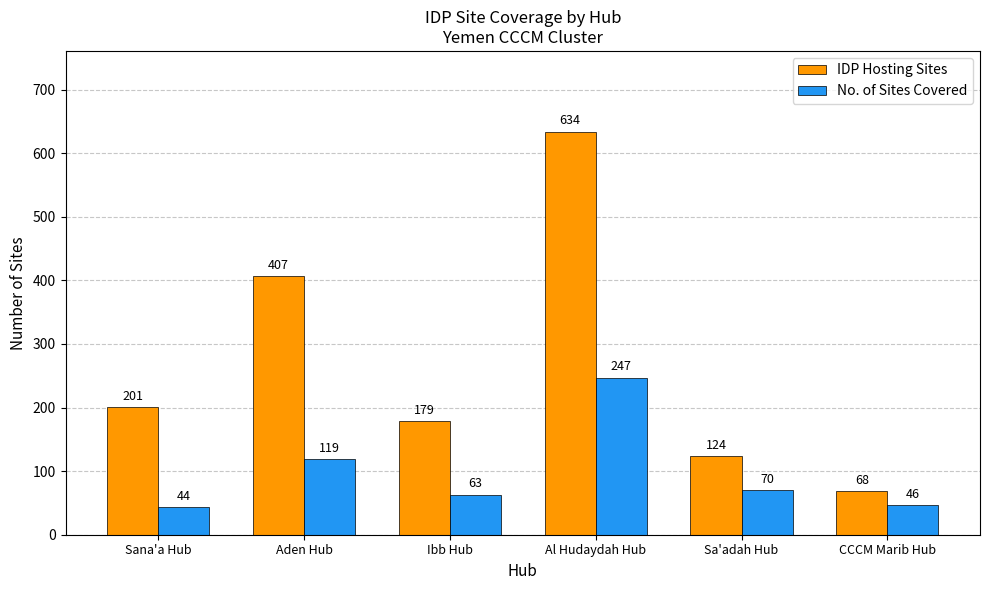

Which category has the highest value across all series?

Al Hudaydah Hub